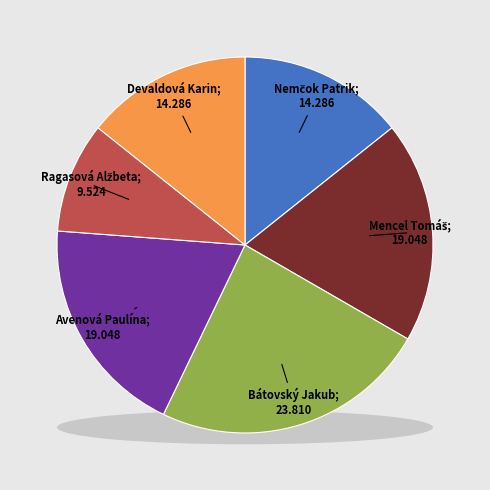

What percentage is NOT represented by Ragasová Alžbeta?

90.5%